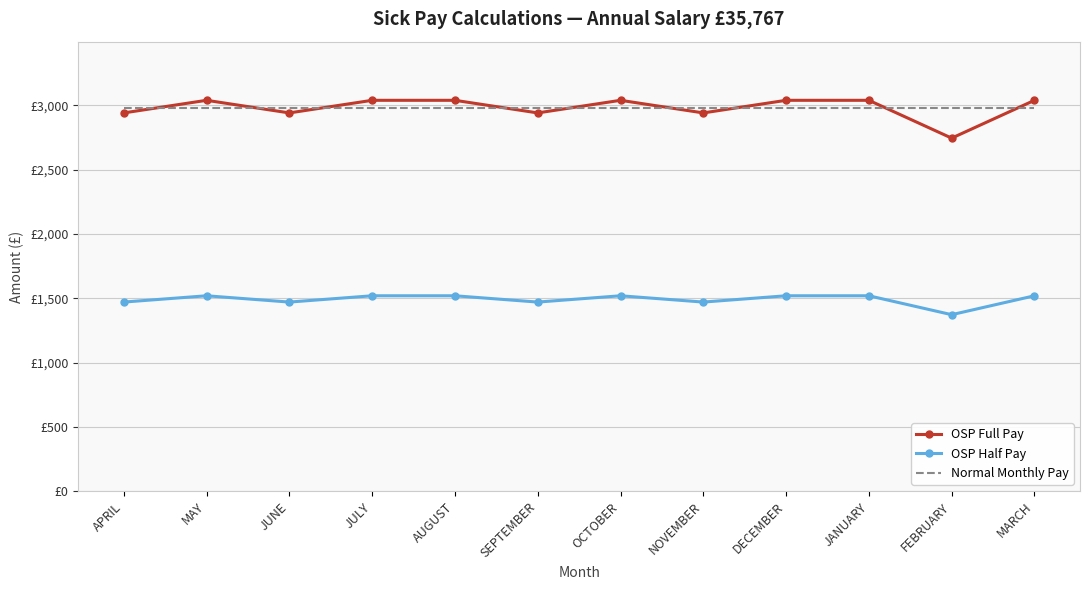

Rank the categories by OSP Half Pay value from highest to lowest.

MAY, JULY, AUGUST, OCTOBER, DECEMBER, JANUARY, MARCH, APRIL, JUNE, SEPTEMBER, NOVEMBER, FEBRUARY